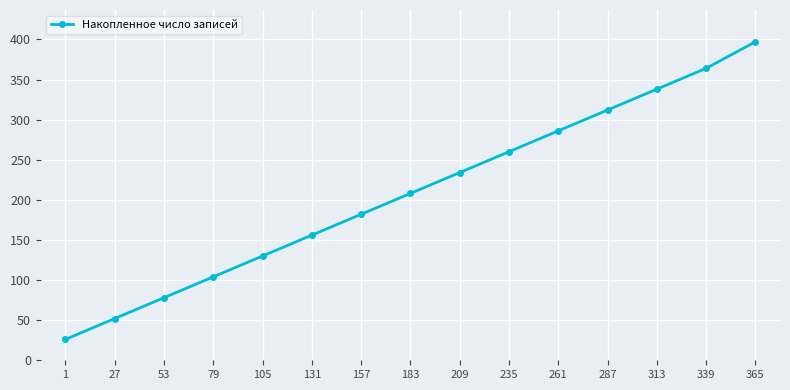

Approximately how many times larger is the value at 287 compared to 261?

1.1